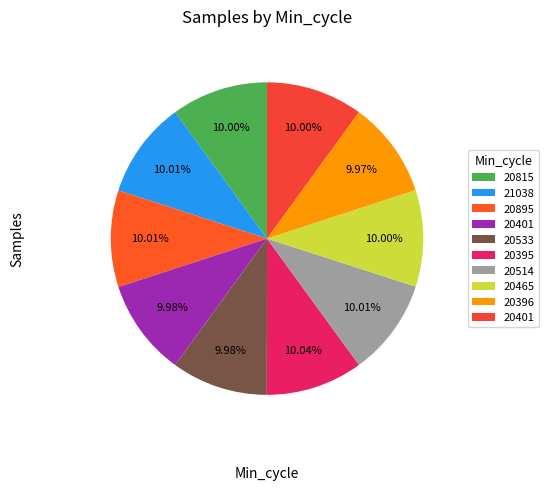

Which slice is the smallest?

27/20396